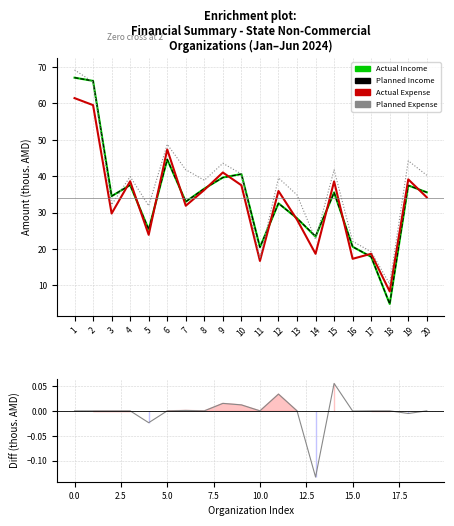

Reading left to right, list all the values displayed in this chart.

Actual Income: 67.0	66.2	34.5	37.5	25.4	44.6	33.0	36.6	39.6	40.6	20.5	32.5	28.4	23.4	35.5	20.6	17.8	4.9	37.4	35.6
Planned Income: 67.0	66.2	34.5	37.5	25.4	44.6	33.0	36.6	39.6	40.6	20.5	32.5	28.4	23.5	35.5	20.6	17.8	4.9	37.5	35.6
Actual Expense: 61.4	59.5	29.7	38.6	23.9	47.3	31.9	36.2	41.0	37.5	16.7	35.9	28.0	18.7	38.6	17.3	18.7	8.3	39.1	34.2
Planned Expense: 69.2	65.8	32.2	39.9	31.9	48.7	41.8	38.9	43.5	40.6	17.4	39.5	34.8	22.6	41.8	22.1	19.2	10.3	44.2	40.2
Ranking metric scores: -0.0	0.0	0.0	0.0	-0.0	0.0	0.0	0.0	0.0	0.0	0.0	0.0	0.0	-0.1	0.1	-0.0	0.0	0.0	-0.0	0.0